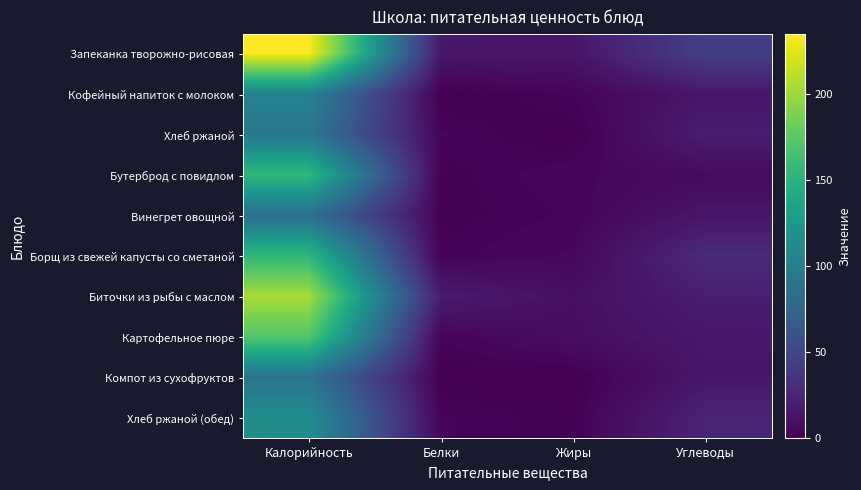

Which has a higher value, Белки or Жиры?

Белки